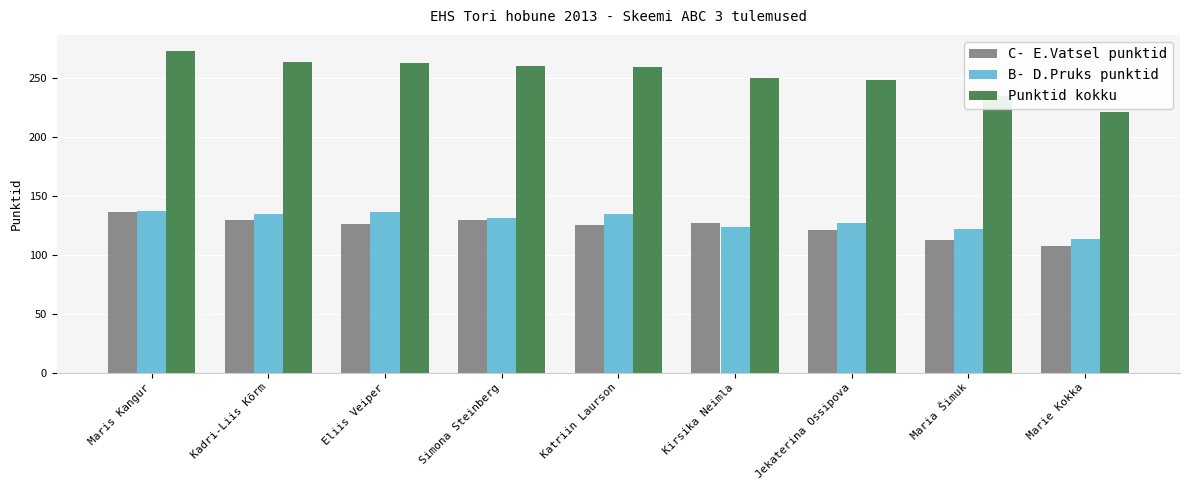

What is the total value across all series at Jekaterina Ossipova?

495.0